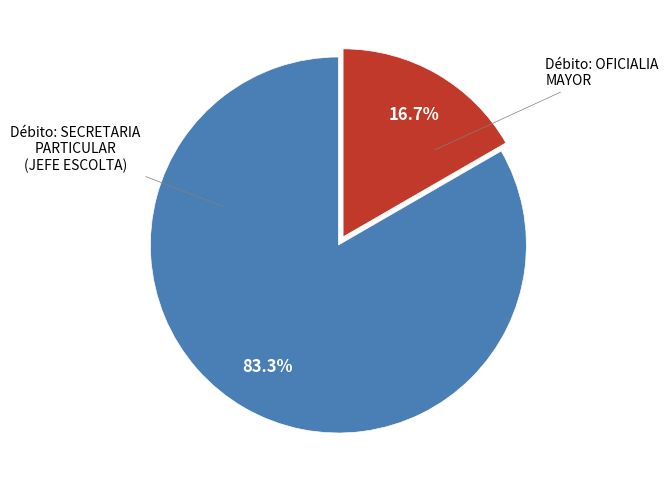

Which slice is the largest?

SECRETARIA PARTICULAR (JEFE ESCOLTA)